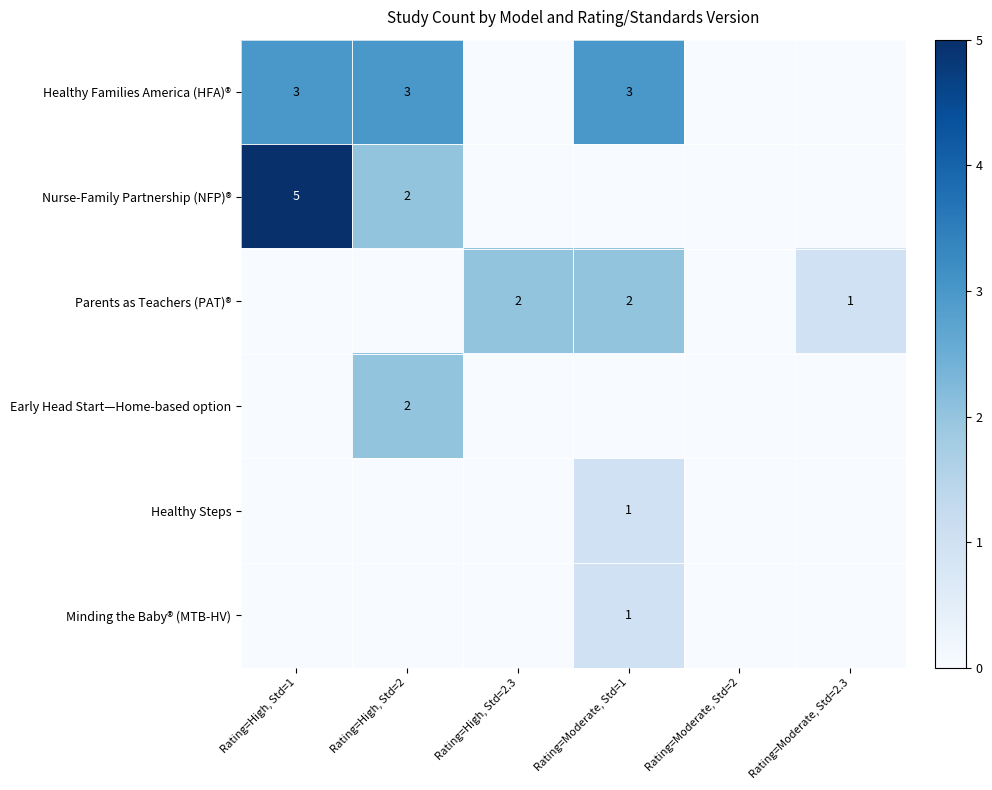

Is it true that Healthy Families America (HFA)® equals 4 at Rating=High, Std=2?

False